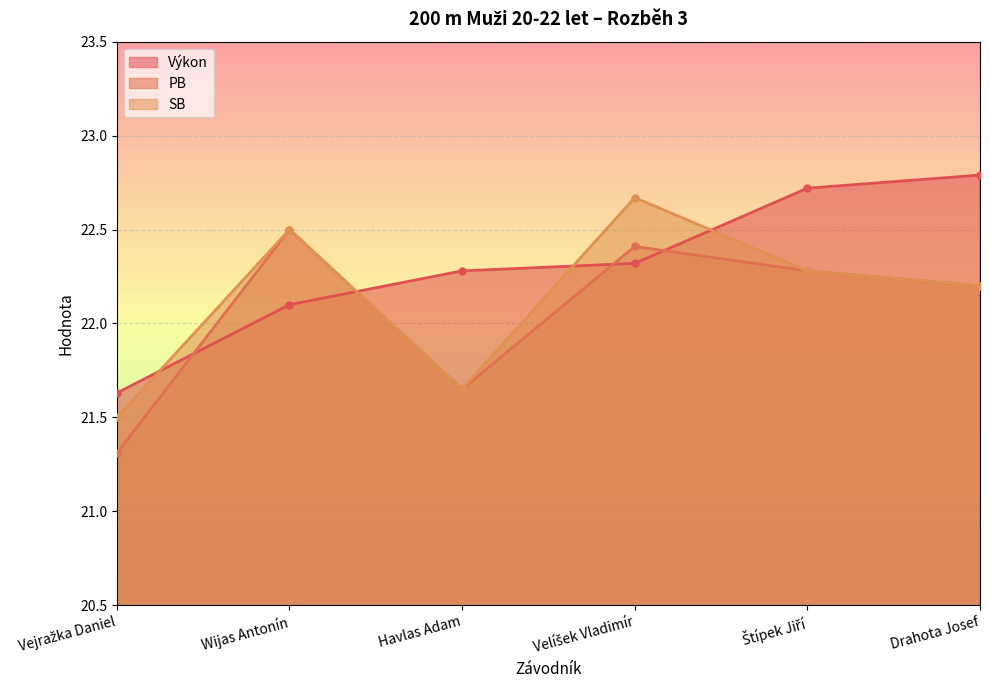

Which series ends up on top after the final intersection of PB and Výkon?

Výkon